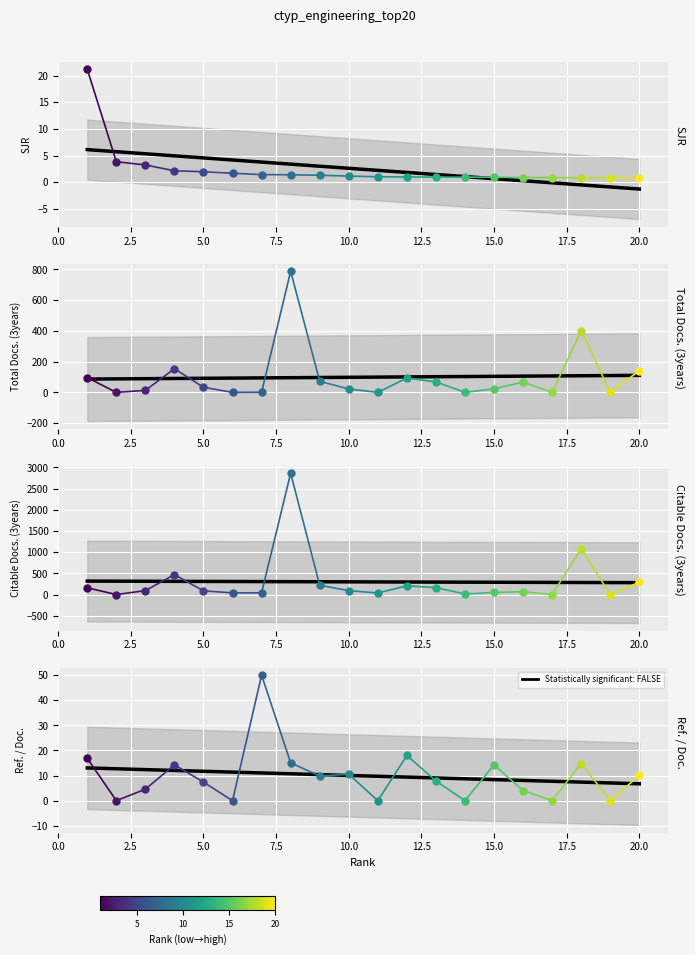

What is the change in value from 7.5 to 15.0?

-1.0